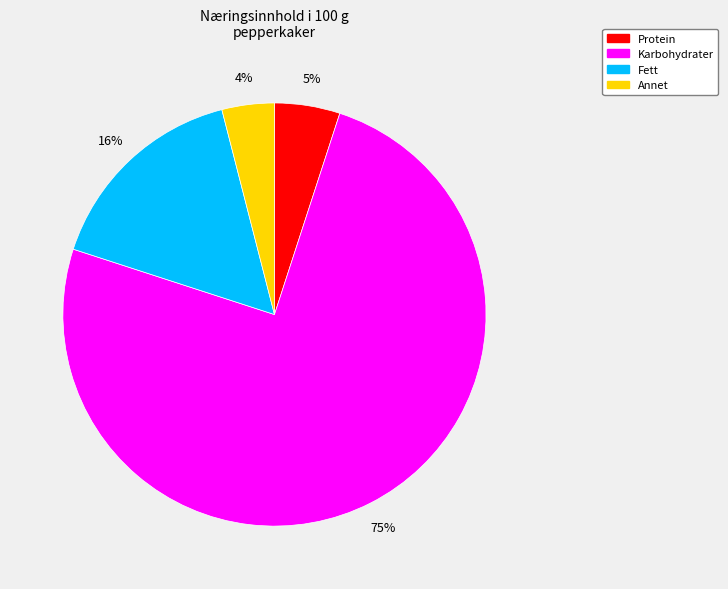

To the nearest percent, what is the difference between the Karbohydrater and Annet slice percentages?

71%